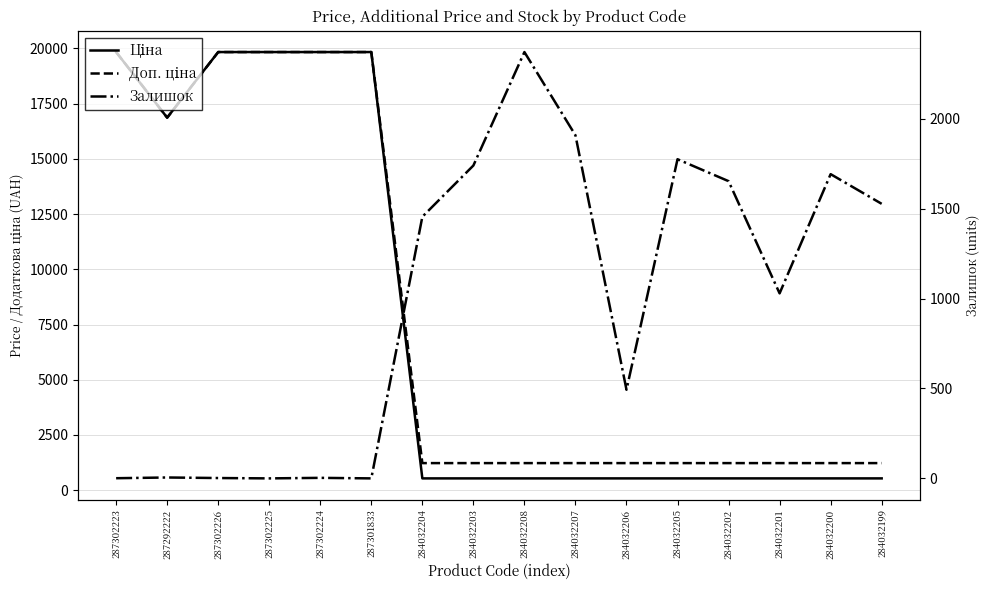

What is the sum of the Доп. ціна values at 287292222 and 284032204?

18090.3